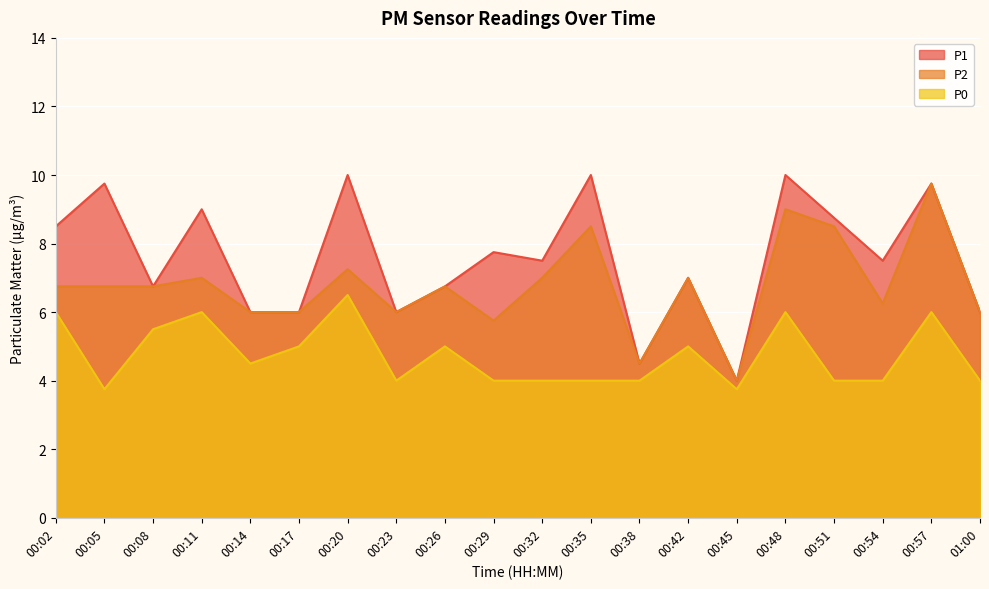

What is the smallest value displayed?

3.8